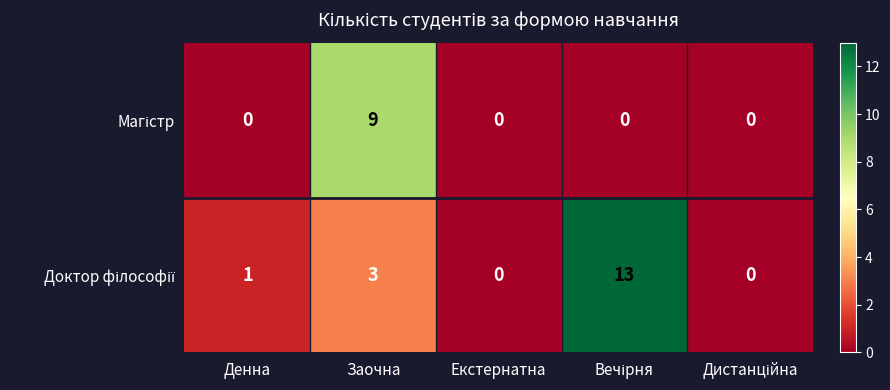

What is the greatest value displayed?

13